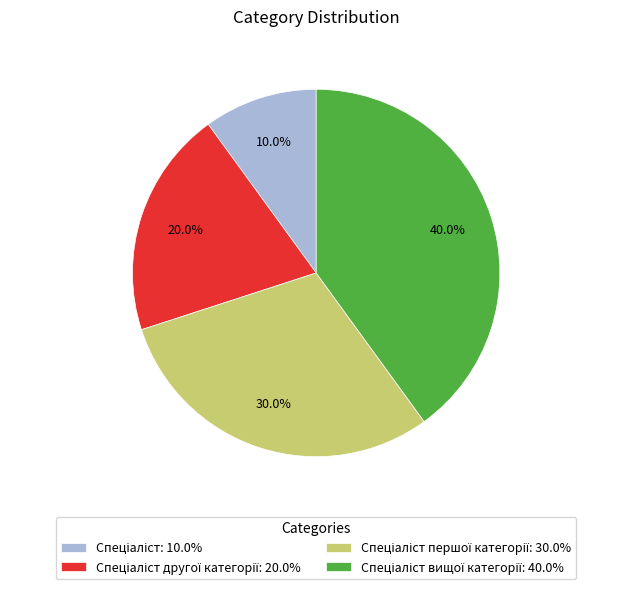

Does any single category account for the majority?

No